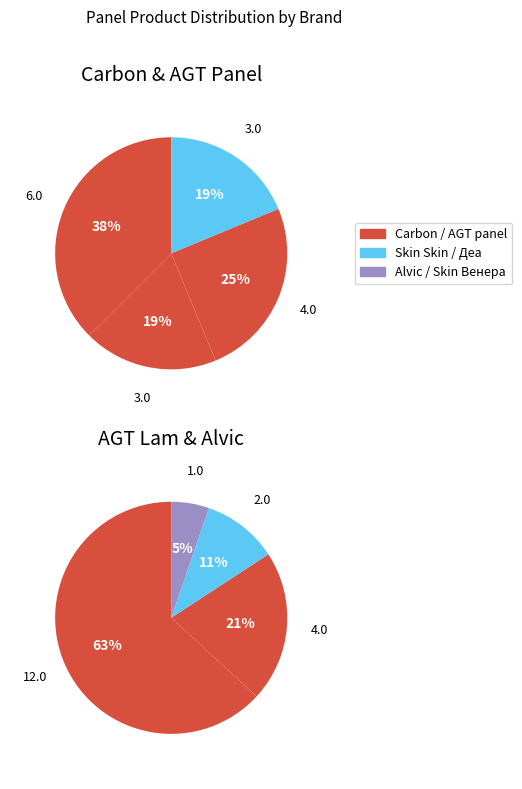

Count the number of slices in the pie.

8